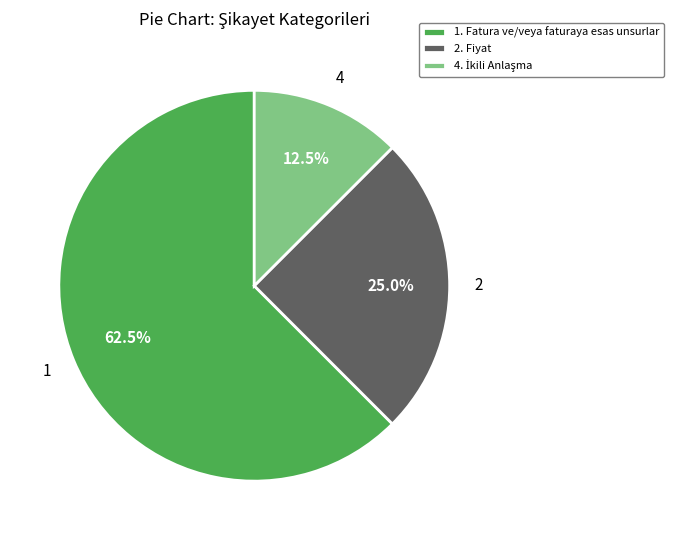

What portion of the pie excludes 1. Fatura ve/veya faturaya esas unsurlar?

37.5%